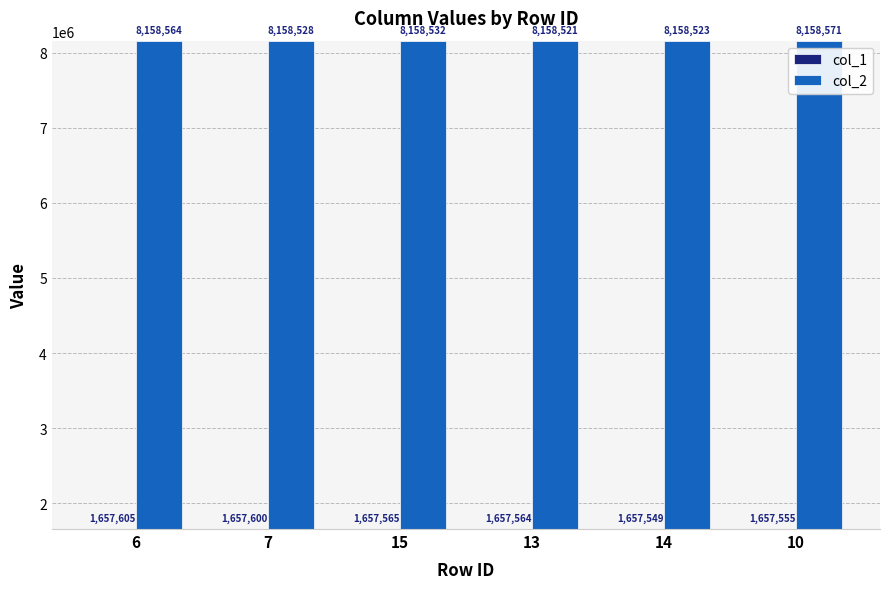

What is the sum of the col_2 values at 10 and 6?

16317135.3